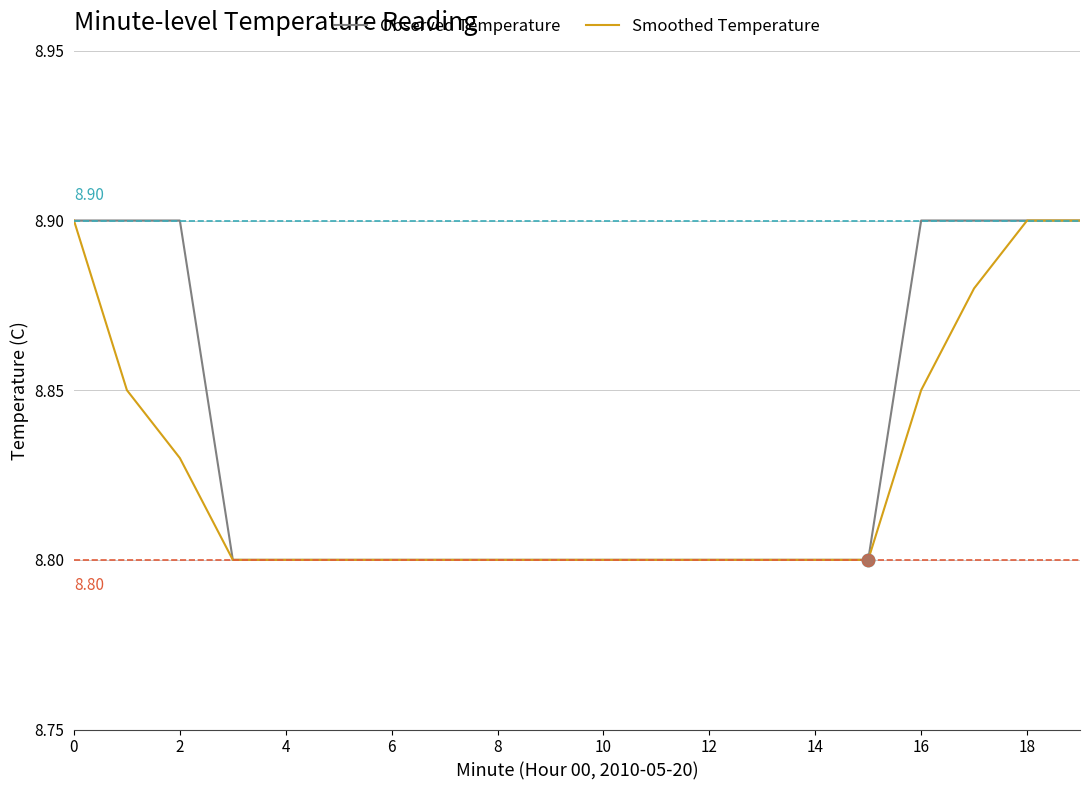

What are all the series names shown in the legend?

Observed Temperature, Smoothed Temperature